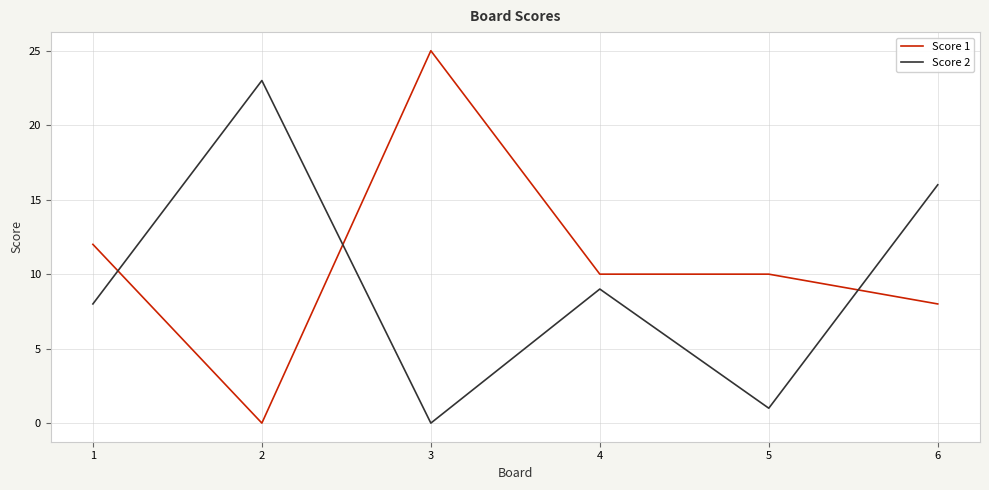

Reading left to right, extract all data points from this chart.

Score 1: 1=12	2=0	3=25	4=10	5=10	6=8
Score 2: 1=8	2=23	3=0	4=9	5=1	6=16